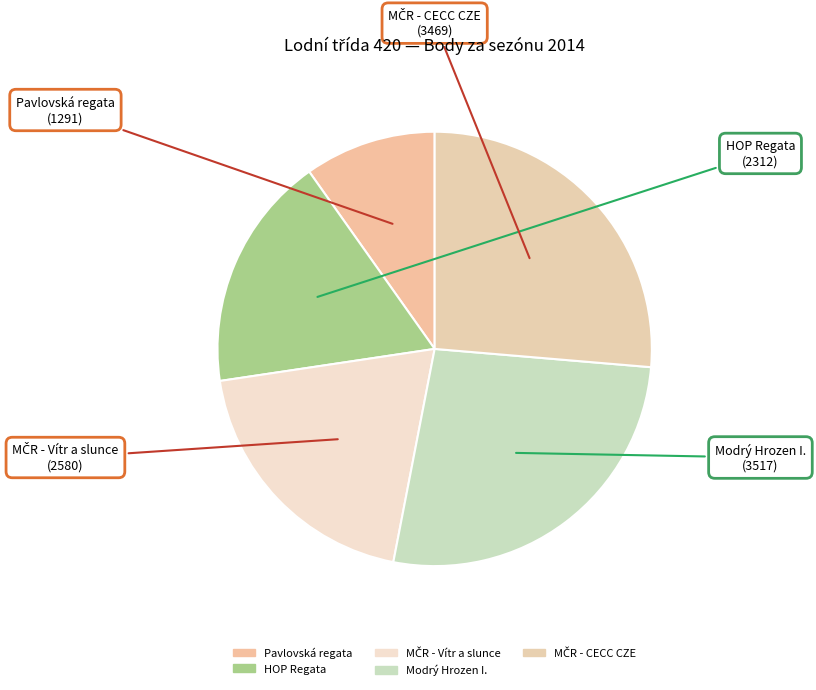

Which has a higher value, Modrý Hrozen I. or Pavlovská regata?

Modrý Hrozen I.